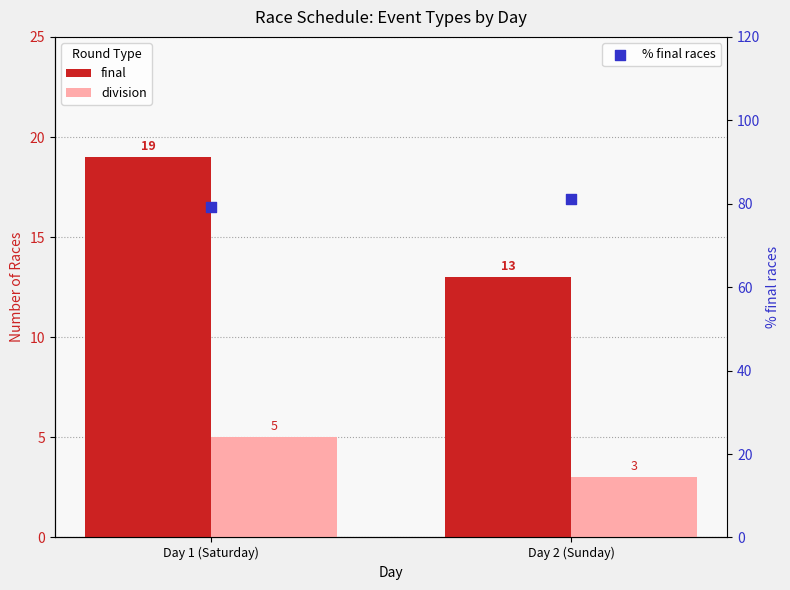

At which category is the sum across all series the highest?

Day 1 (Saturday)